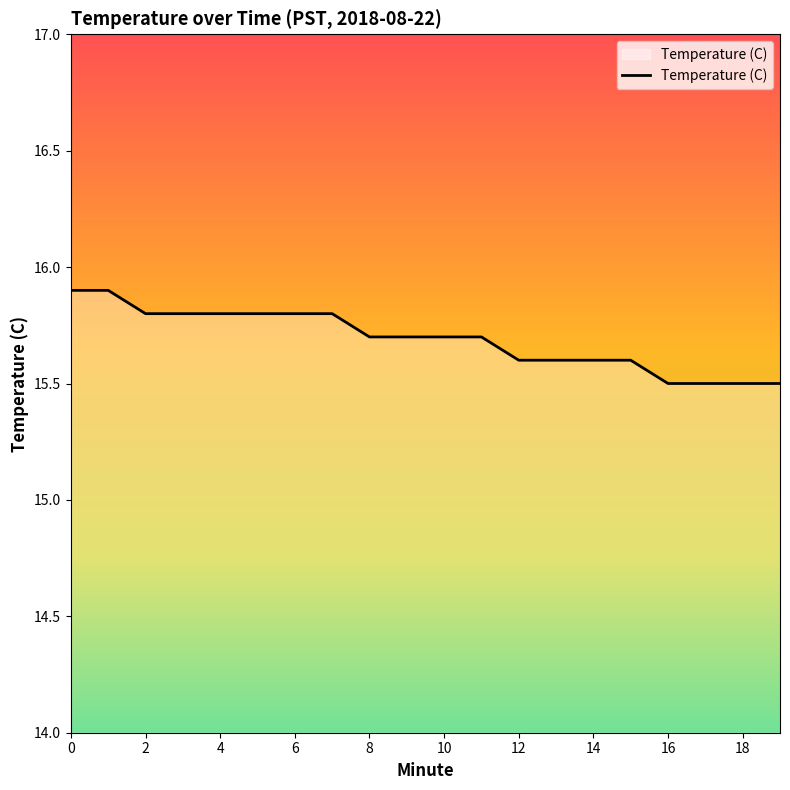

What is the difference between the maximum and minimum values?

0.4